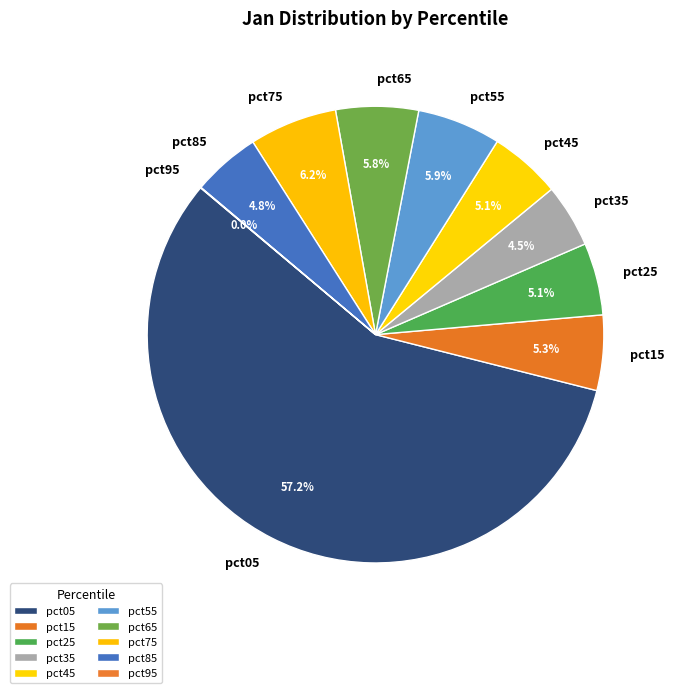

Between pct65 and pct05, which is larger?

pct05